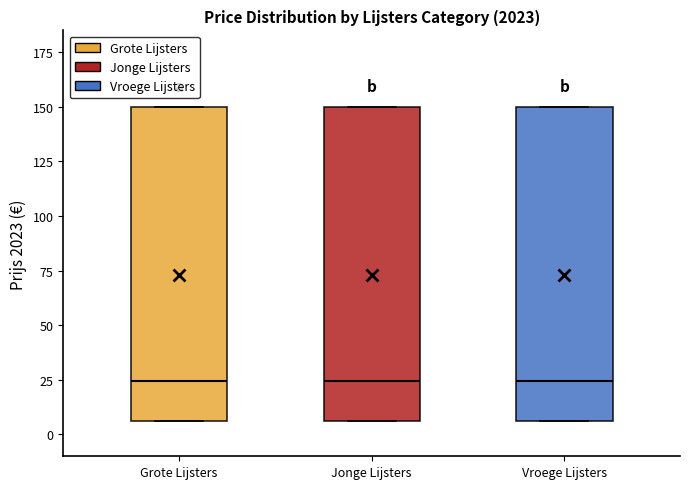

Reading left to right, read every box against the y-axis: the position of its median line, the range the box covers, and the ends of its whiskers. The values are not printed on the chart, so give them approximately, as read against the axis.

Grote Lijsters: median 25, box 5 to 150, whiskers 5 to 150
Jonge Lijsters: median 25, box 5 to 150, whiskers 5 to 150
Vroege Lijsters: median 25, box 5 to 150, whiskers 5 to 150